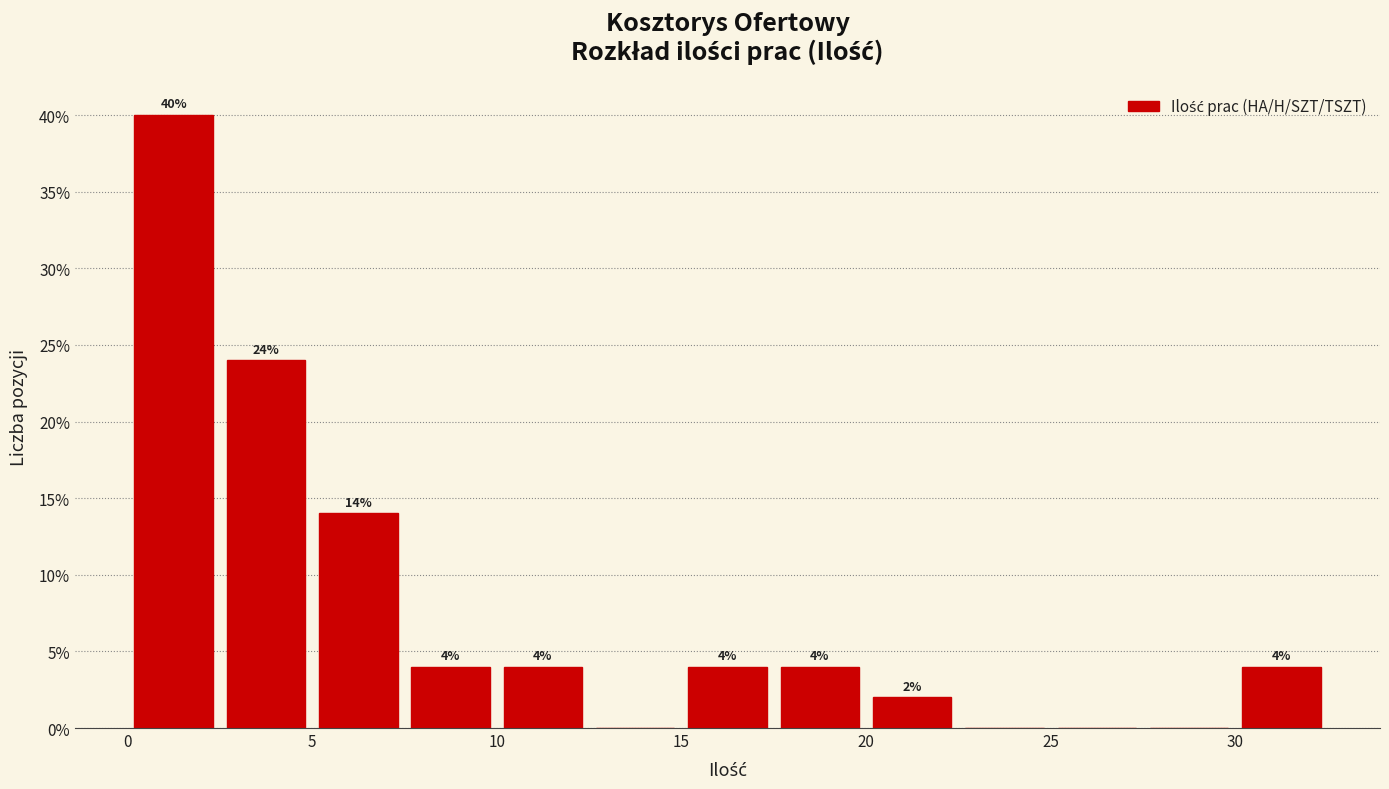

Which range on the x-axis has the tallest bar?

0.0 to 2.5